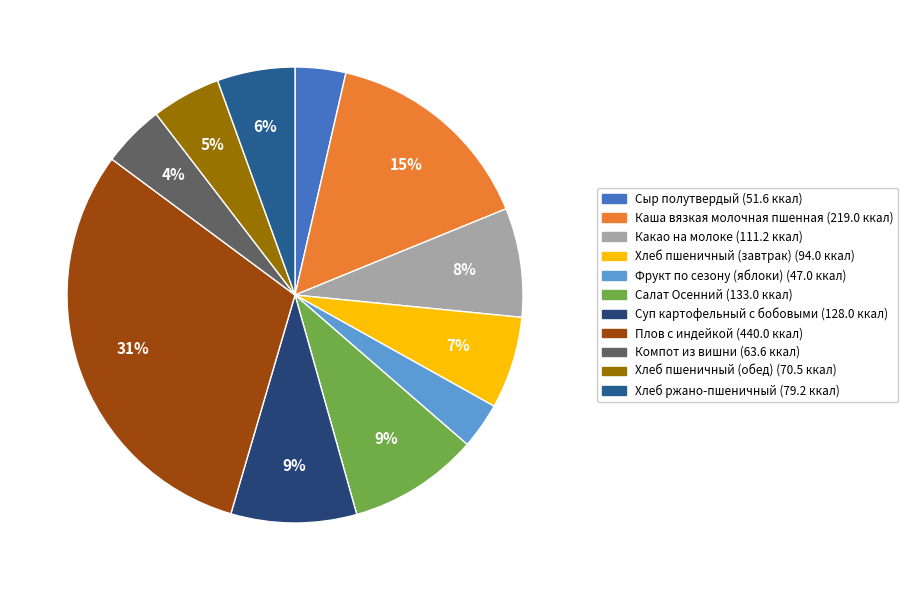

What percentage is the Хлеб пшеничный (завтрак) slice, to the nearest percent?

7%